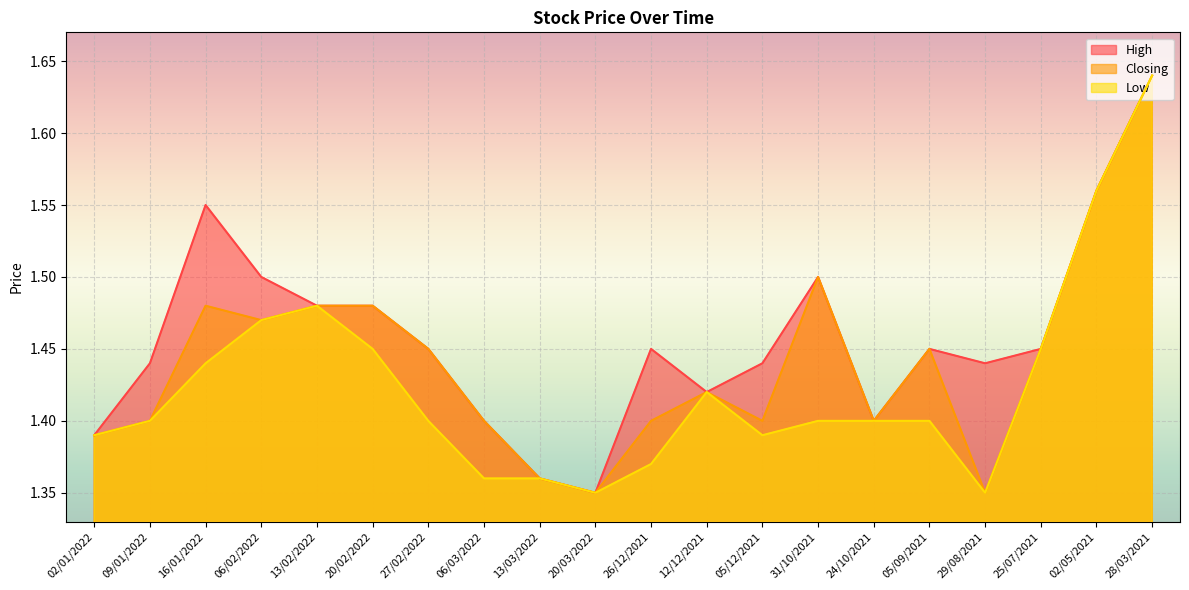

What is the highest value of the High series?

1.6